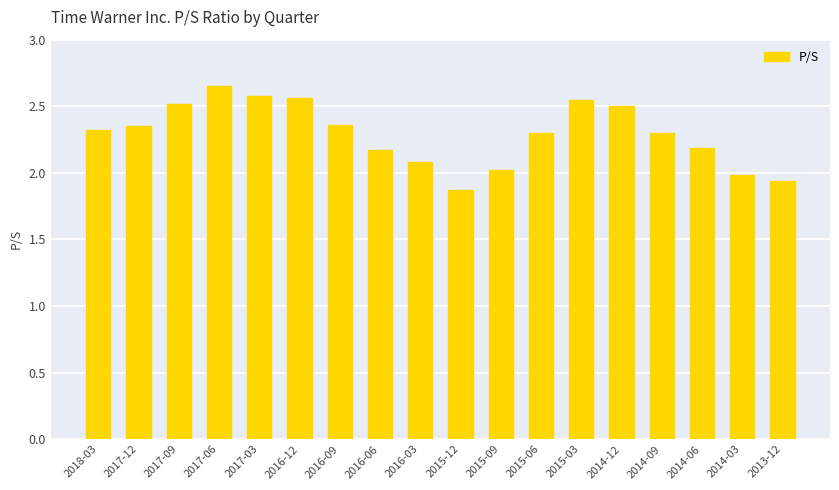

Which category has the highest value across all series?

2017-06